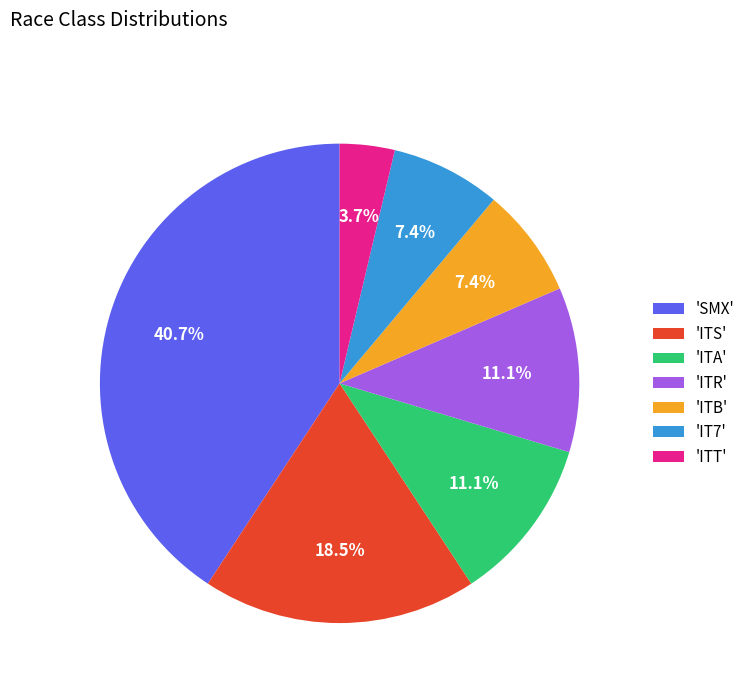

How many segments does this pie chart have?

7